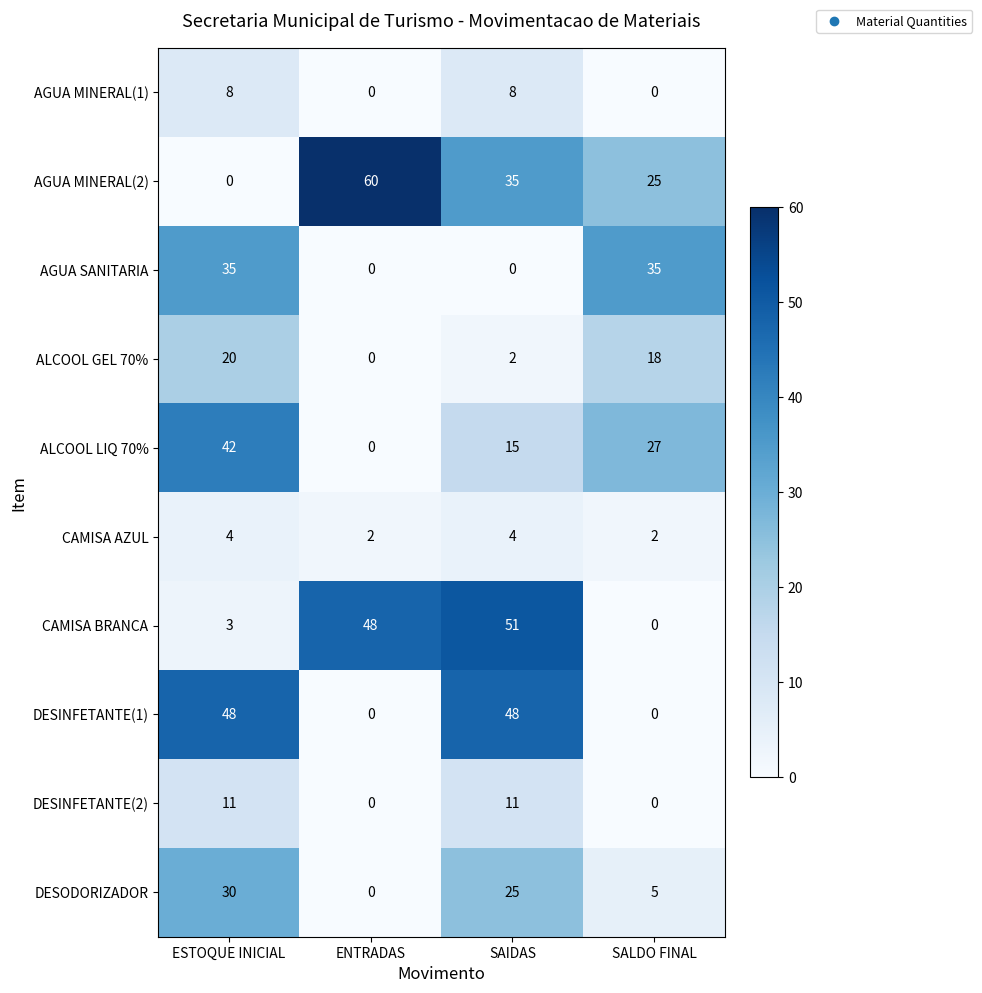

Is it true that CAMISA AZUL equals 3 at ENTRADAS?

False